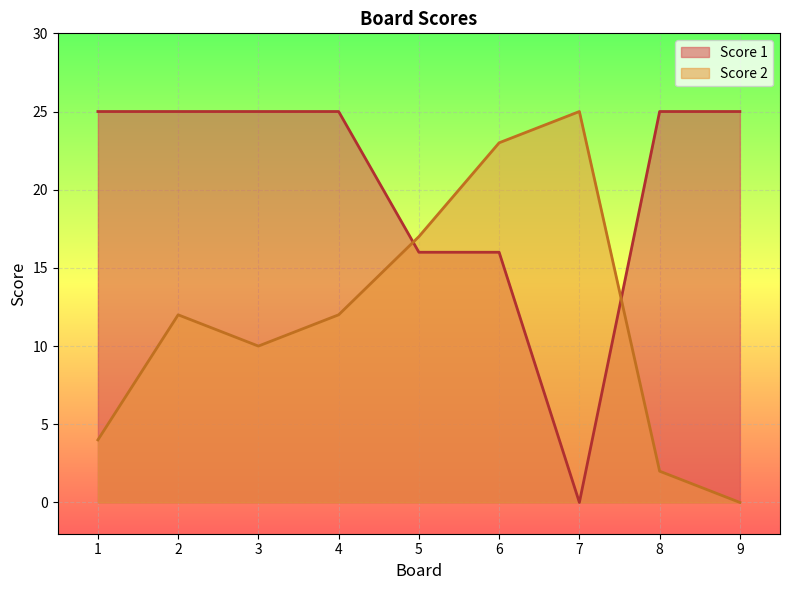

True or false: Score 1 has a value of 10 at 6.

False